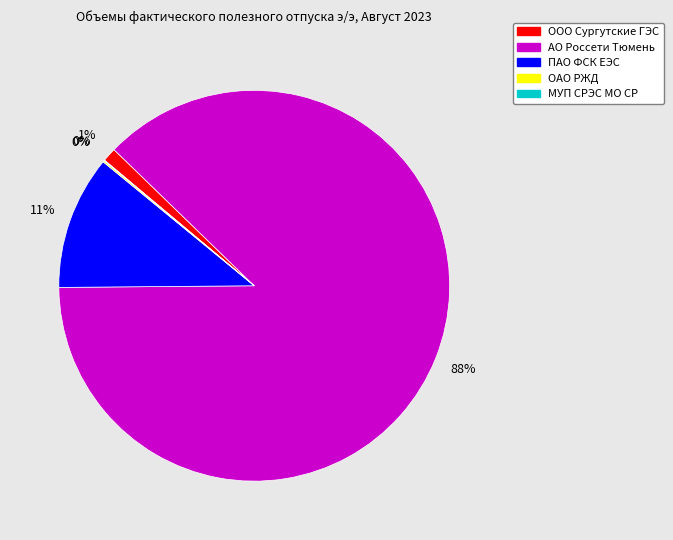

Which category accounts for the majority?

АО Россети Тюмень